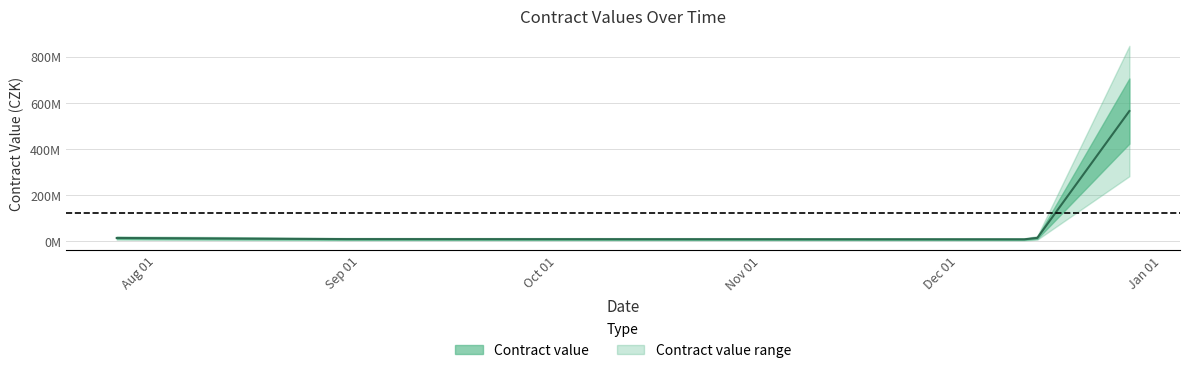

What is the average value?

122676044